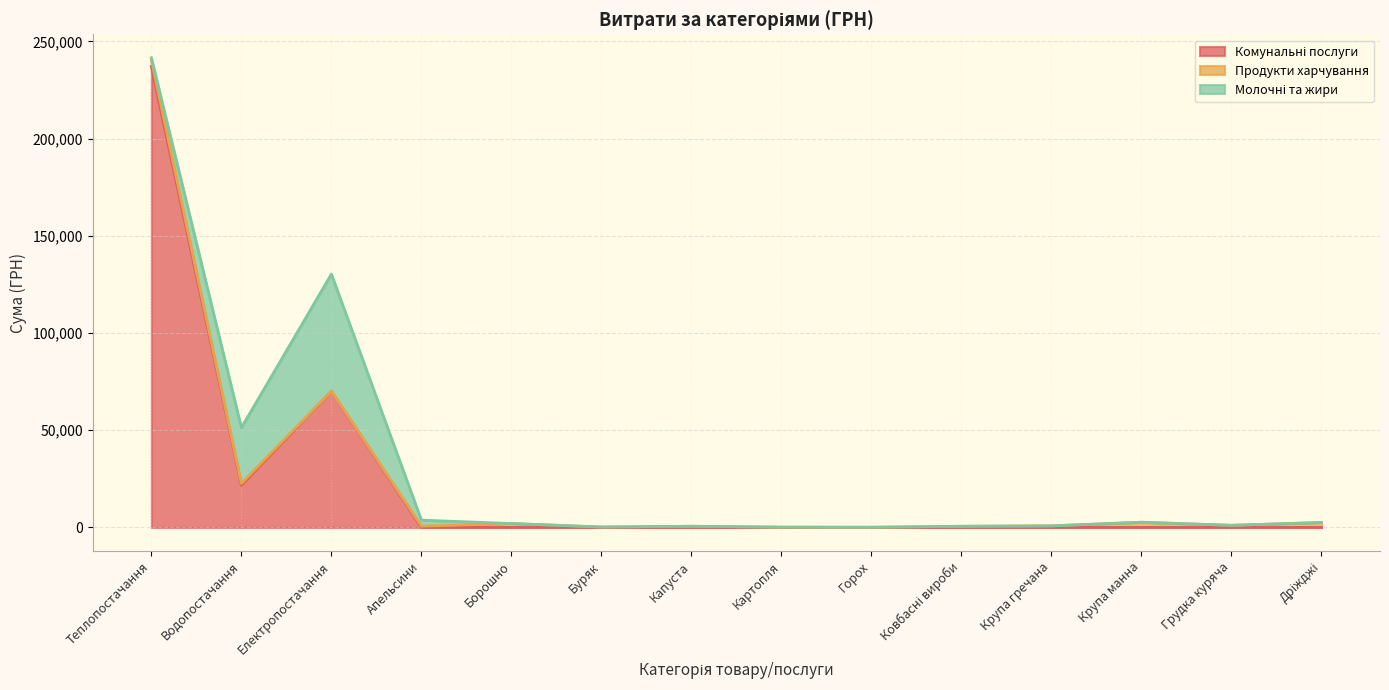

How many distinct data groups are displayed?

3